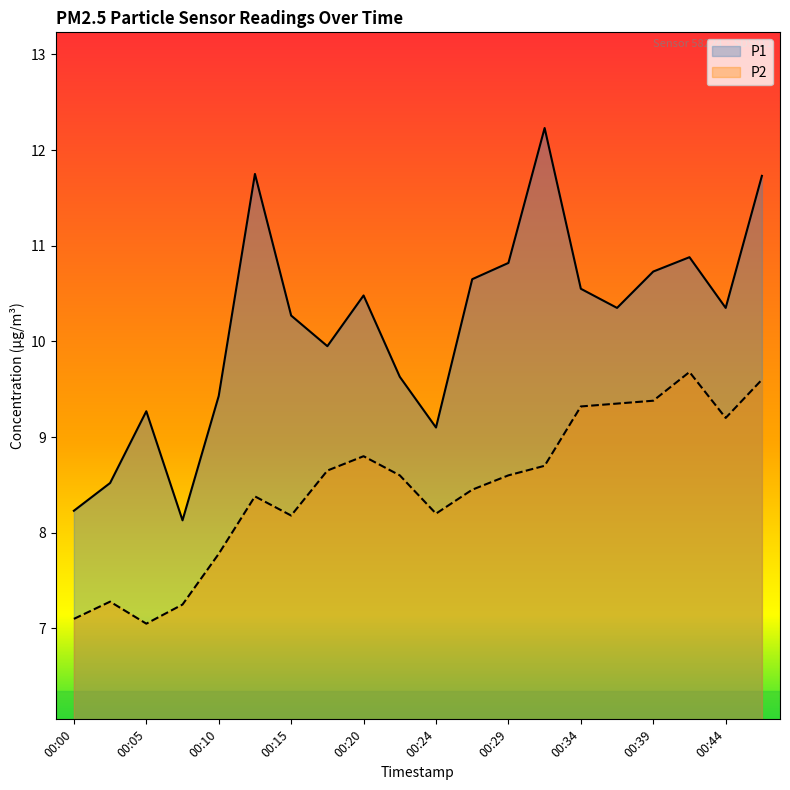

What are all the series names shown in the legend?

P1, P2